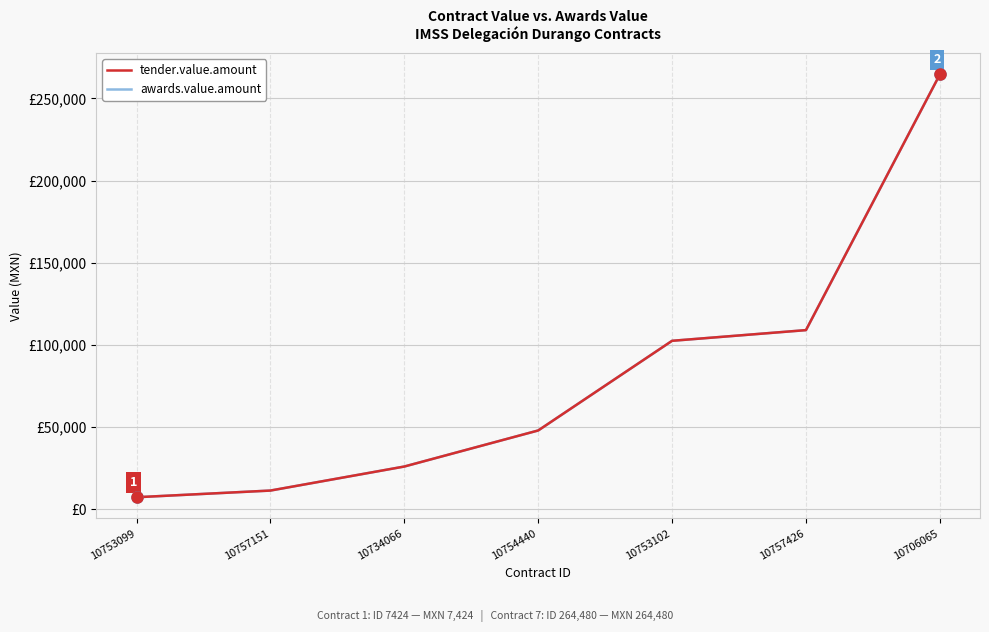

Is this an area chart (filled region under the line)?

No